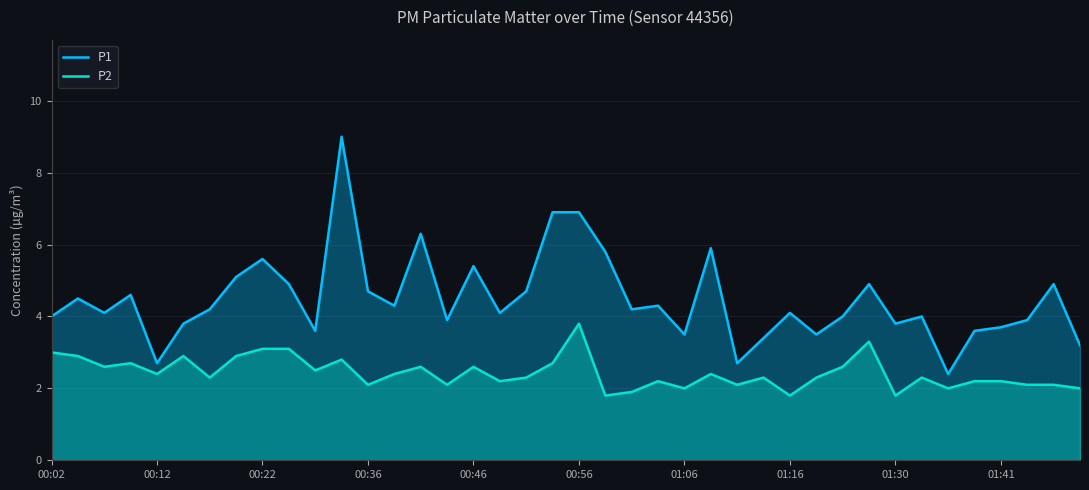

What are all the series names shown in the legend?

P1, P2